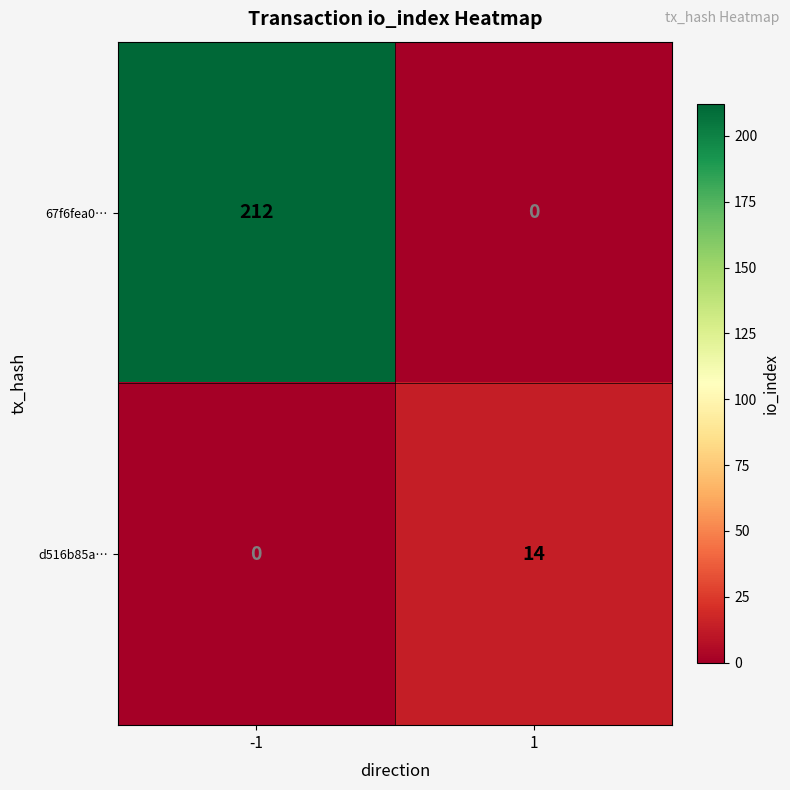

What is the sum of the d516b85a… values at -1 and 1?

14